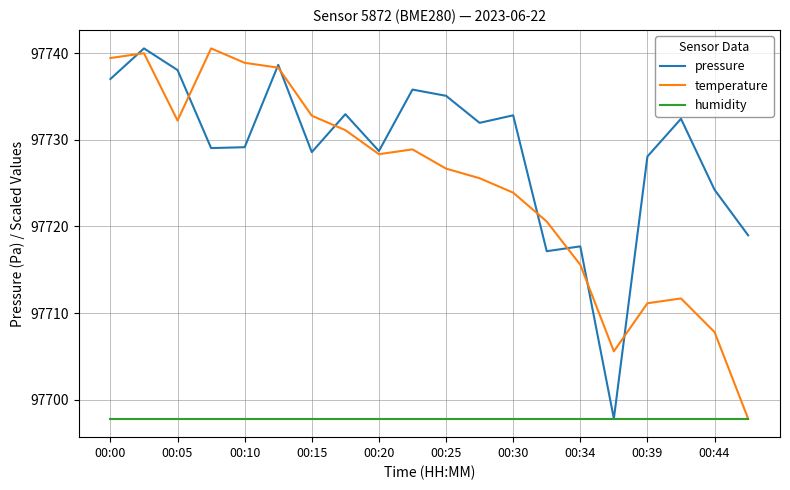

What is the maximum value for temperature?

97740.5